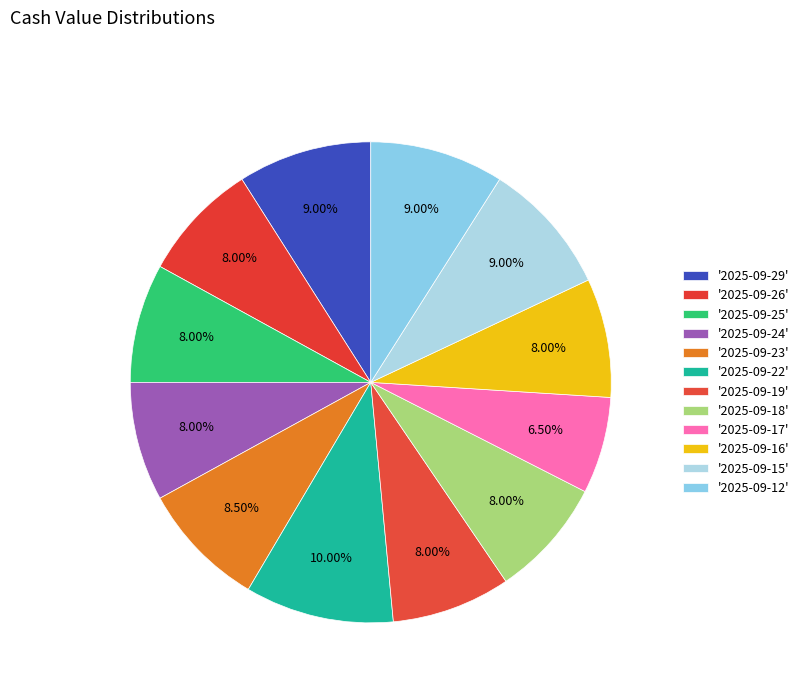

Is there any slice that represents more than half of the pie?

No